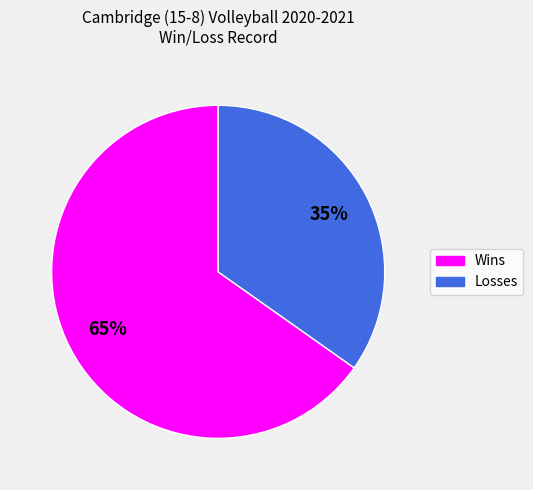

Do Wins and Losses together represent more than half of the pie?

Yes